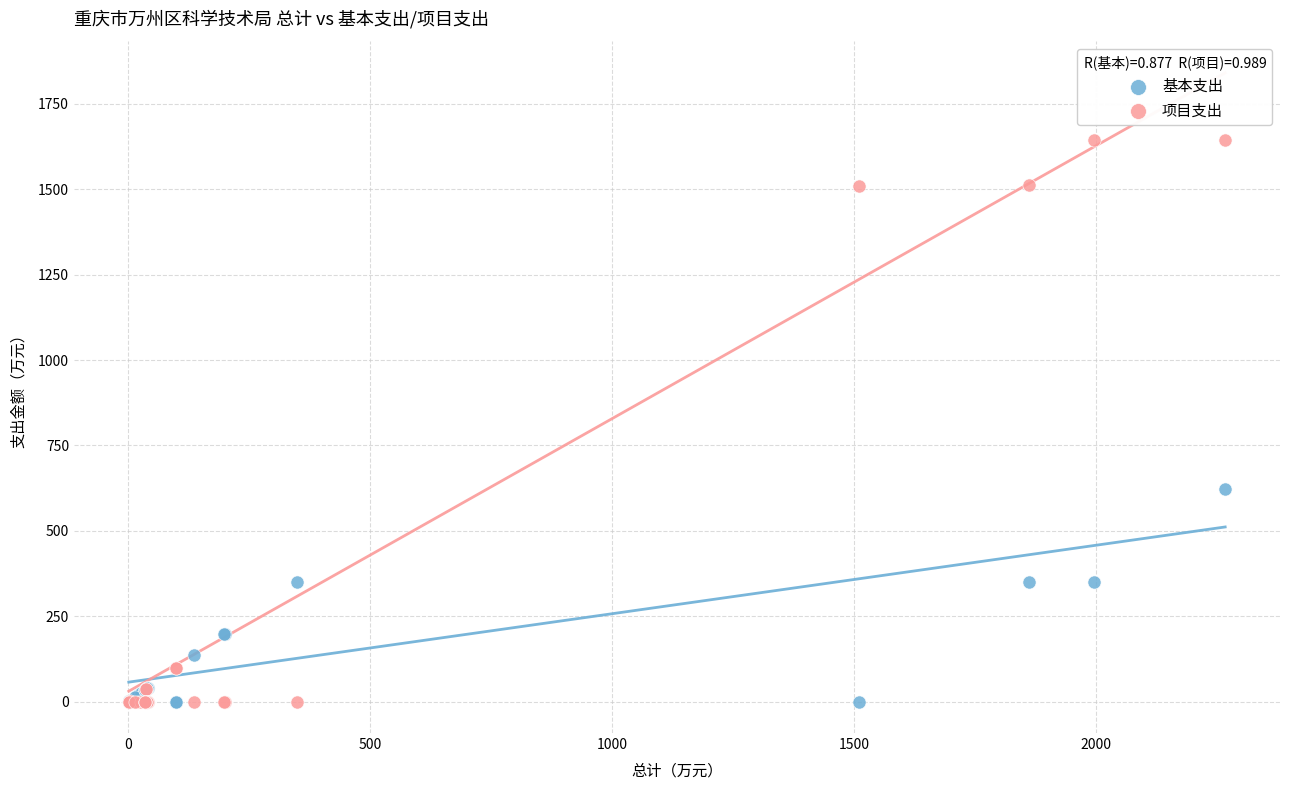

In the 项目支出 series, what Y value is closest to 822?

1509.1